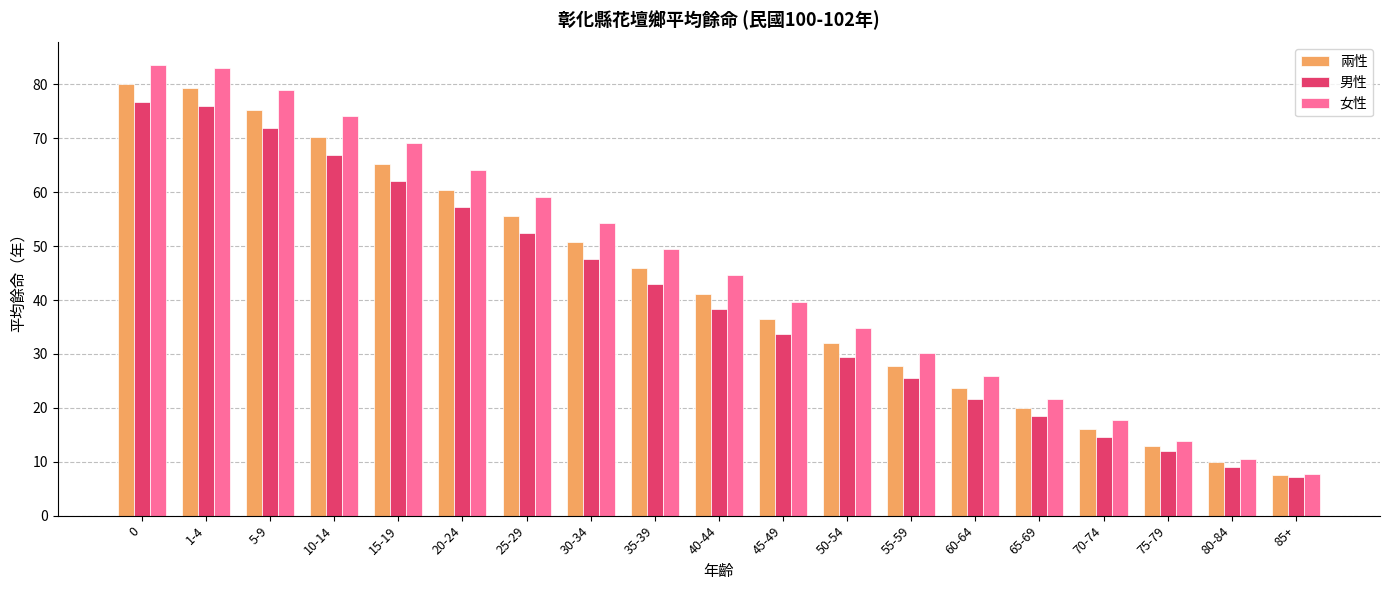

What is the sum of all 兩性 values?

810.7